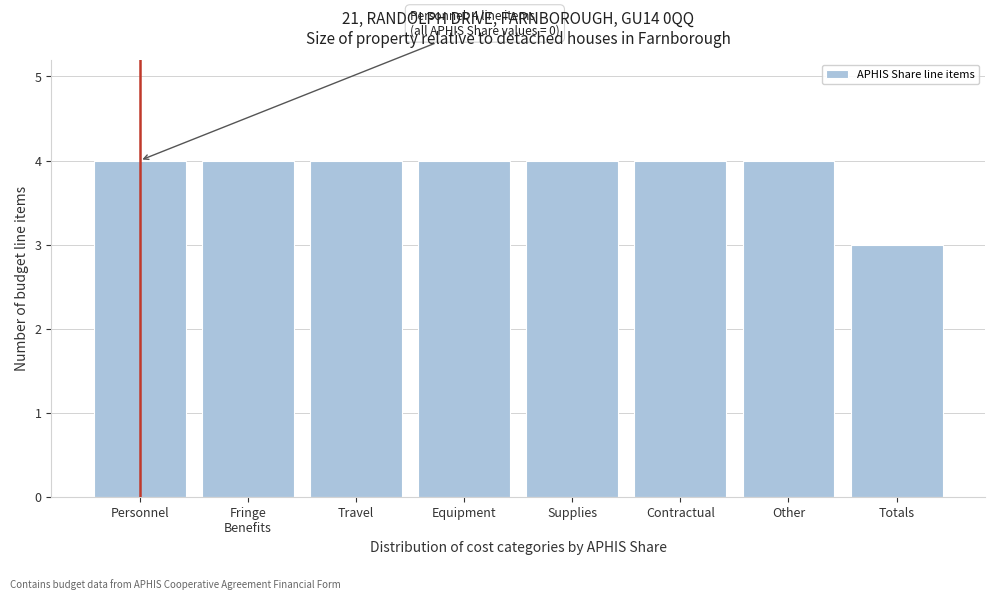

Reading left to right, transcribe all the data shown in this chart.

4	4	4	4	4	4	4	3